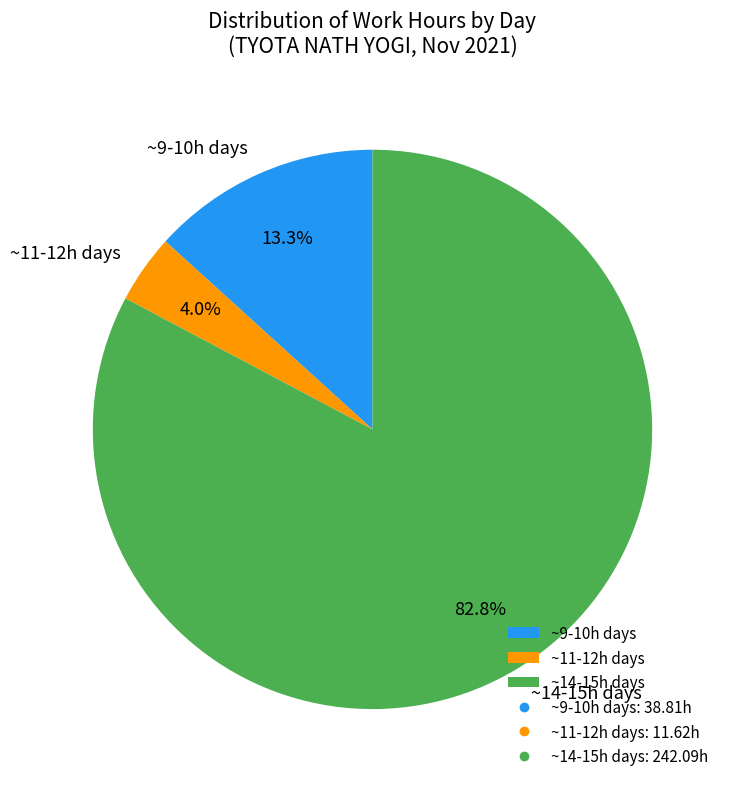

Does ~14-15h days account for over 50% of the chart?

Yes